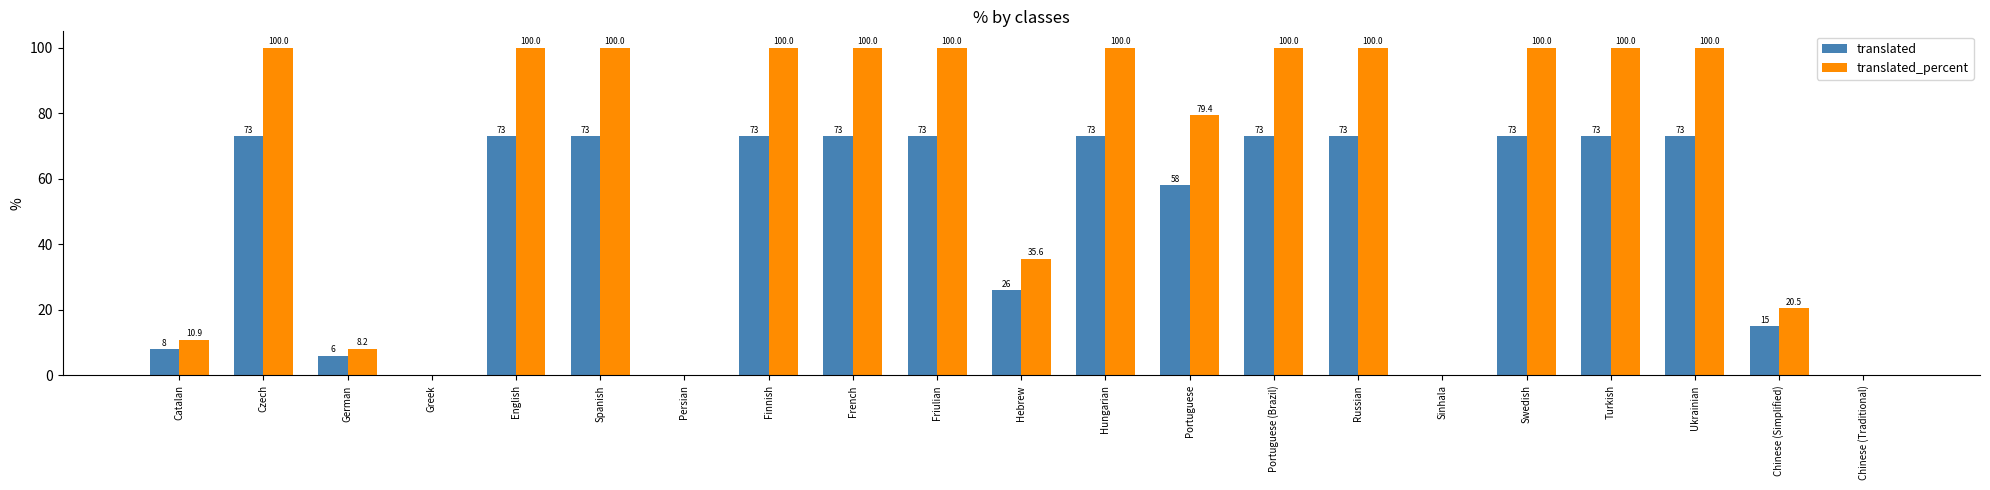

What are all the series names shown in the legend?

translated, translated_percent